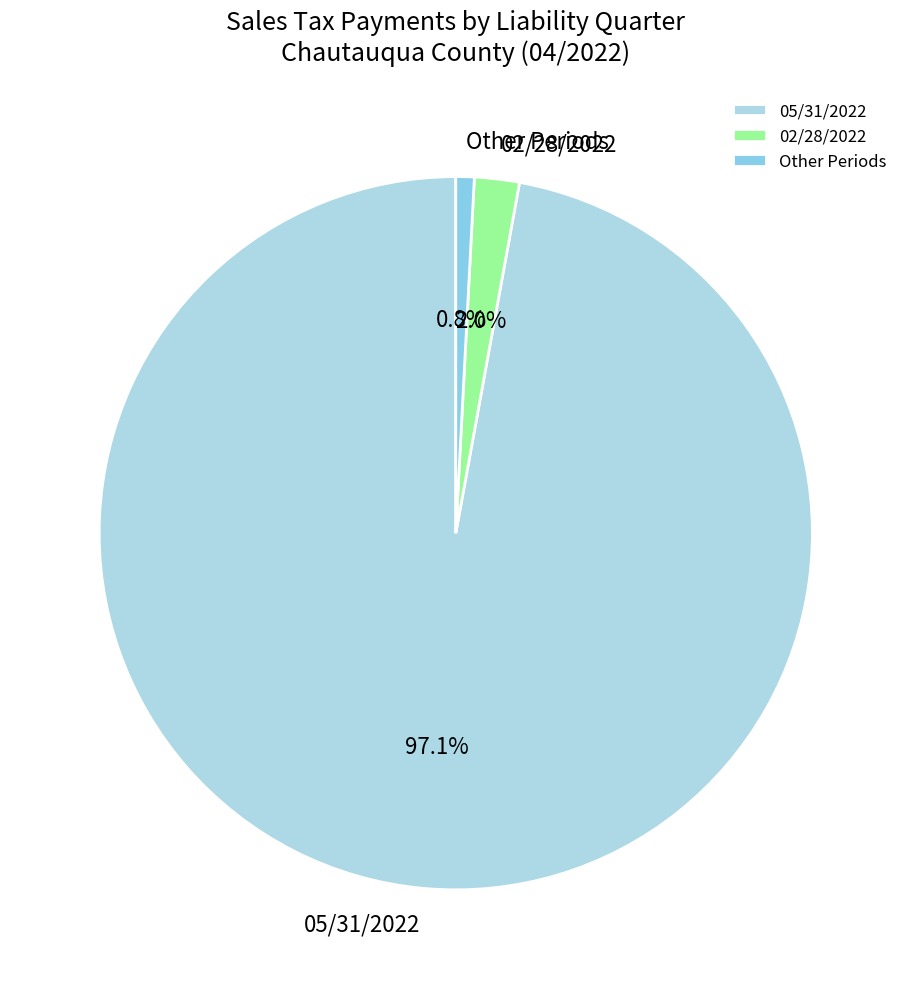

Which has a higher value, 02/28/2022 or 05/31/2022?

05/31/2022